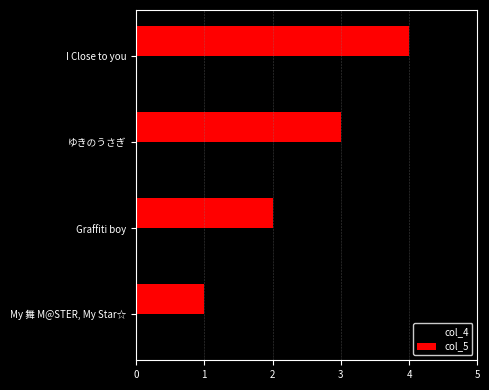

Read the col_5 value at I Close to you.

4